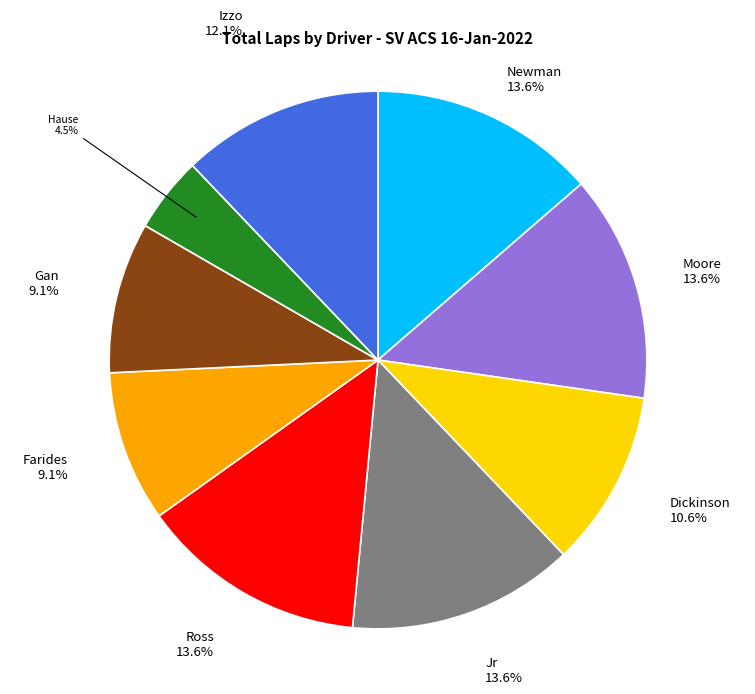

Is there a majority slice in this chart?

No